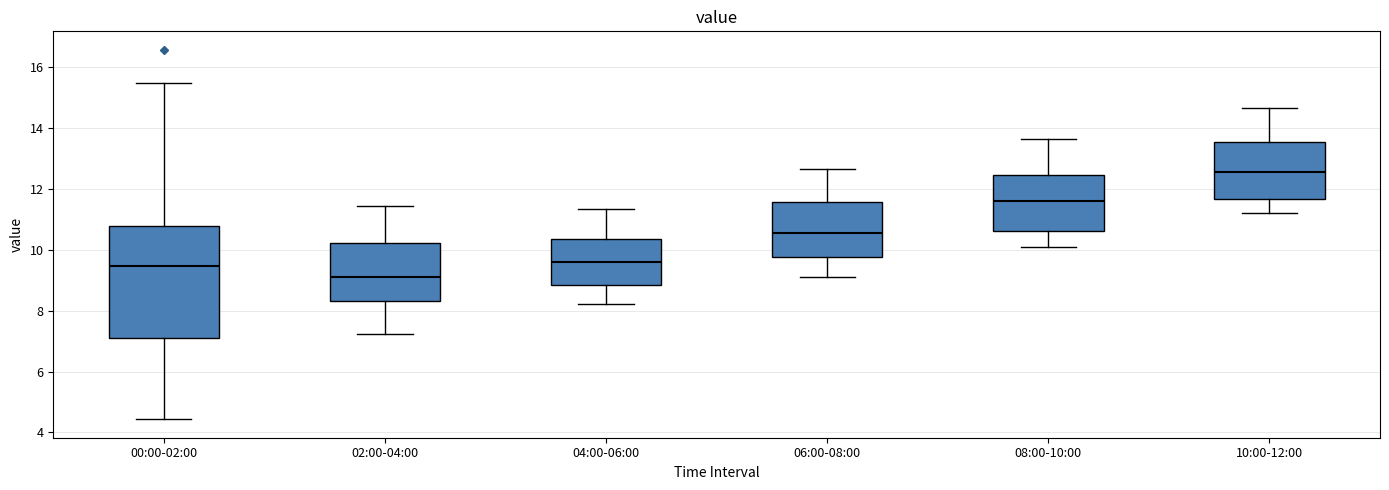

Comparing the boxes themselves (not the whiskers), which one is the tallest?

00:00-02:00